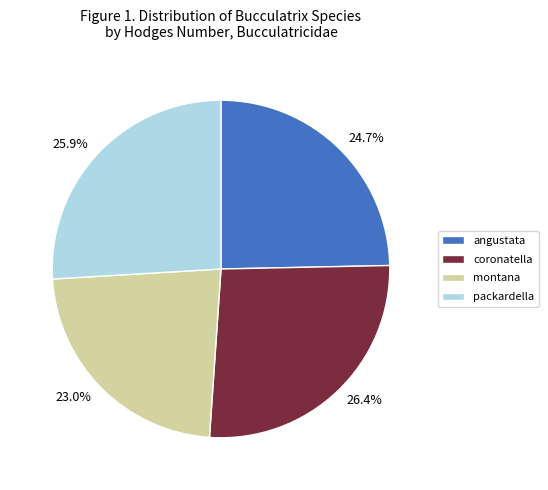

Which category has the smallest portion of the pie?

montana